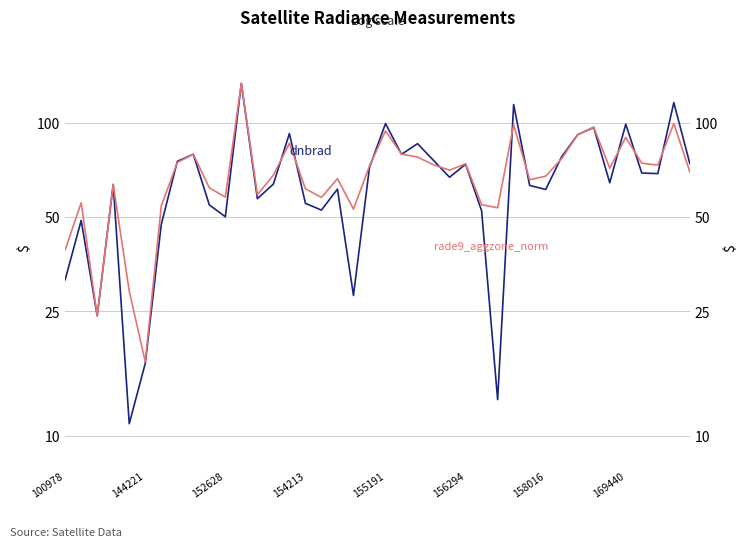

What is the total value across all series at 24?

137.7